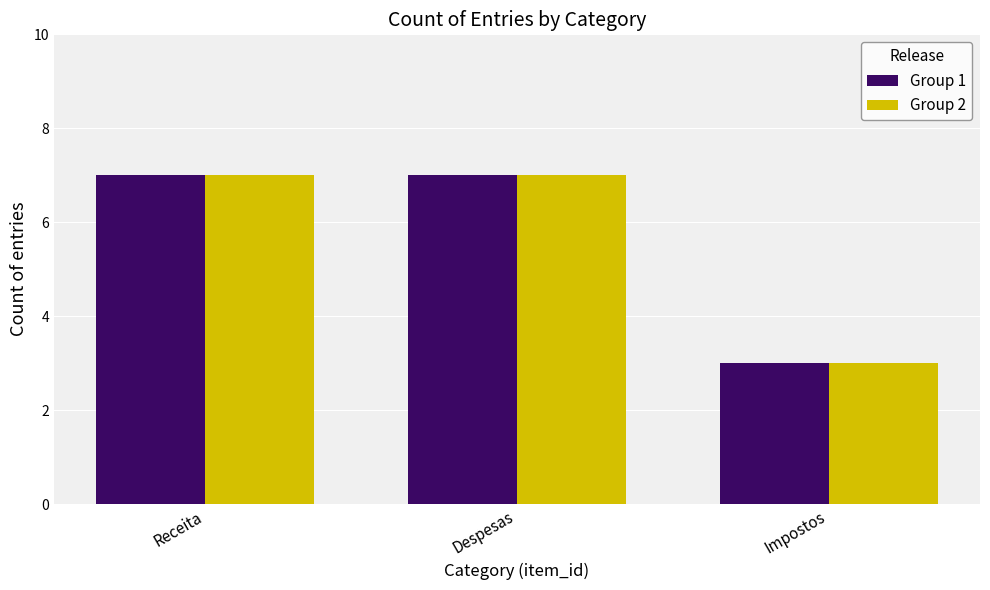

What is the total value across all series at Despesas?

14